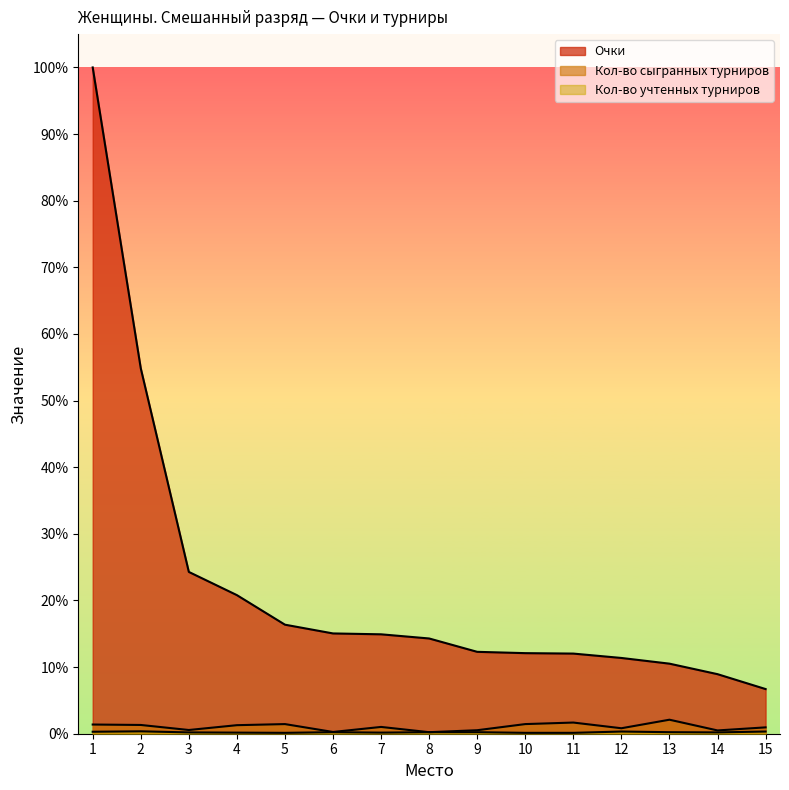

What is the spread (max minus min) of values at 4?

20.6